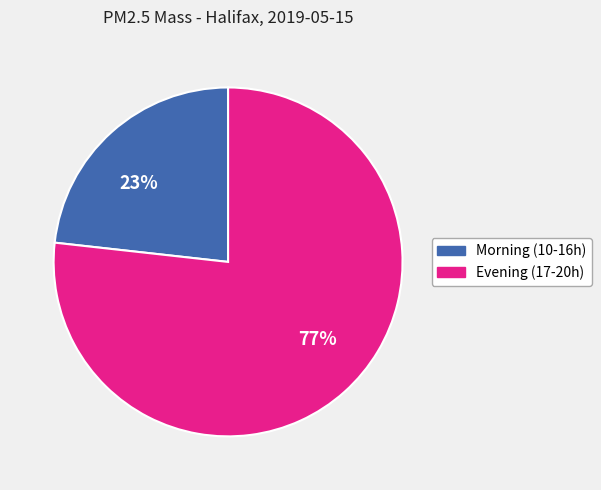

Approximately how many times larger is the value at 77% compared to 23%?

3.3